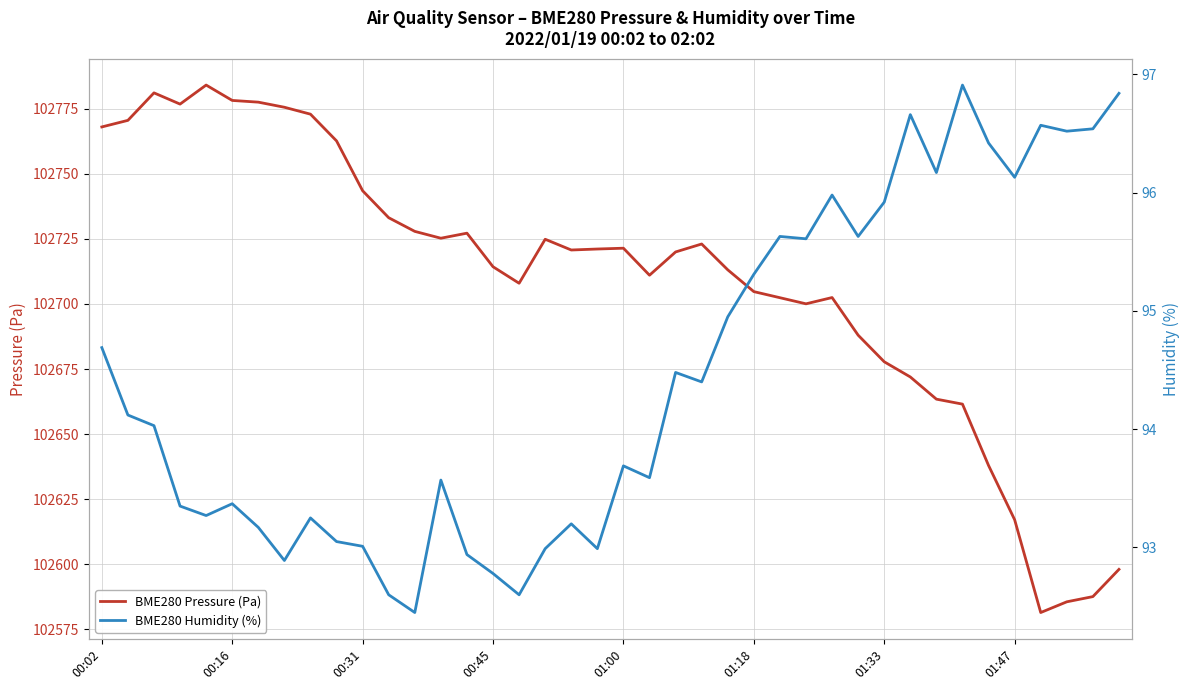

The value of BME280 Pressure (Pa) at 01:33 is 69794.0. True or false?

False